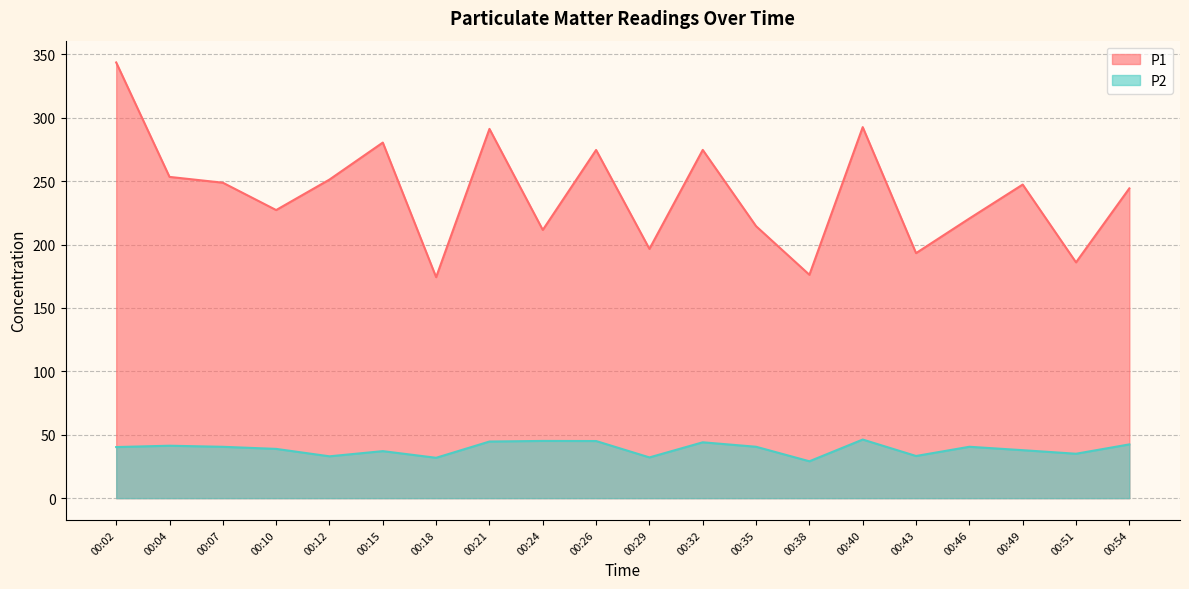

What is the spread (max minus min) of values at 00:18?

142.4